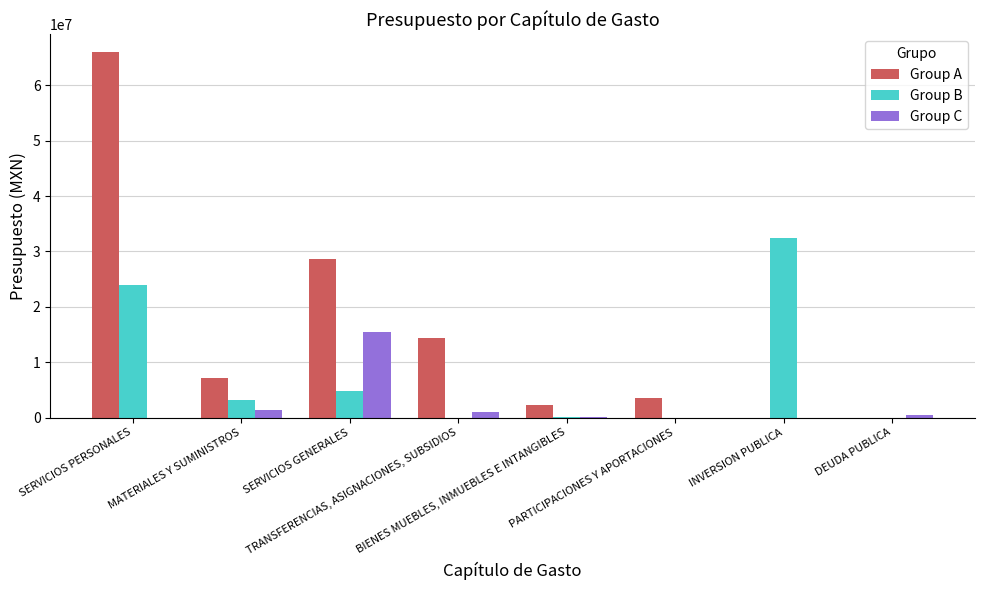

What are all the series names shown in the legend?

Group A, Group B, Group C